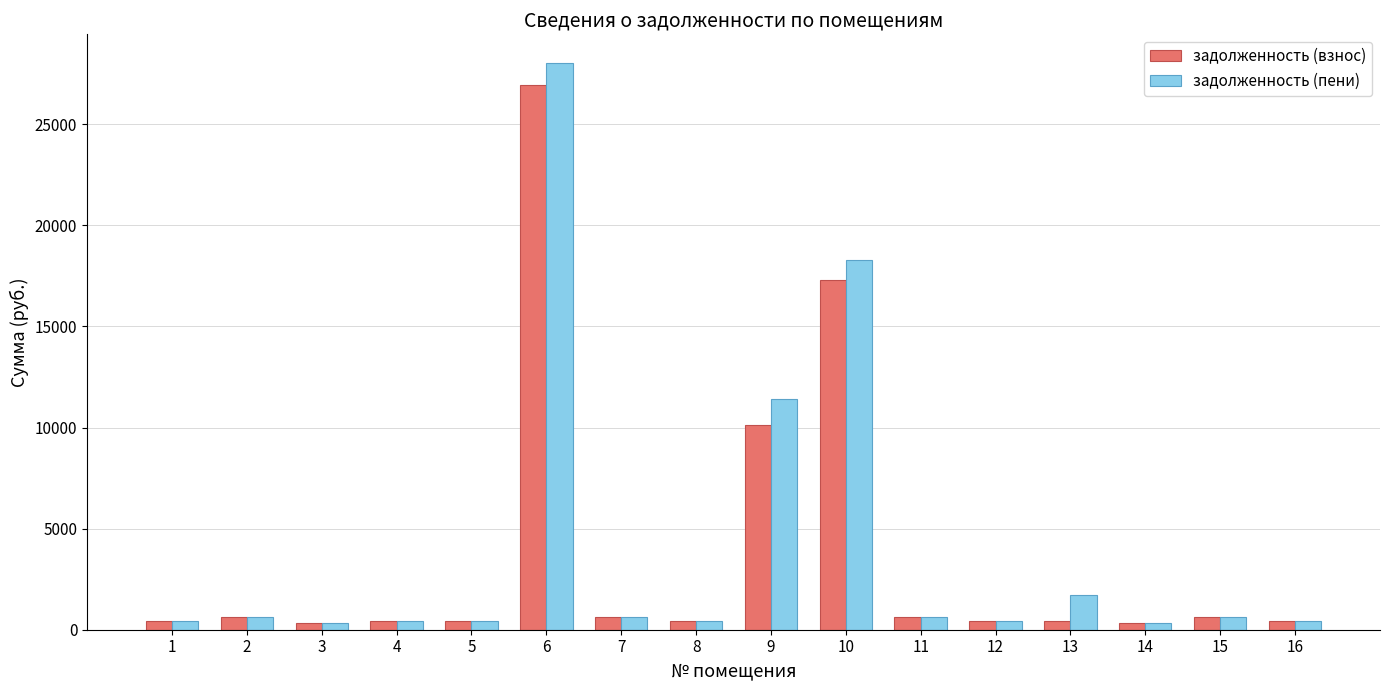

What is the difference between the maximum and minimum values in the задолженность (пени) series?

27727.5